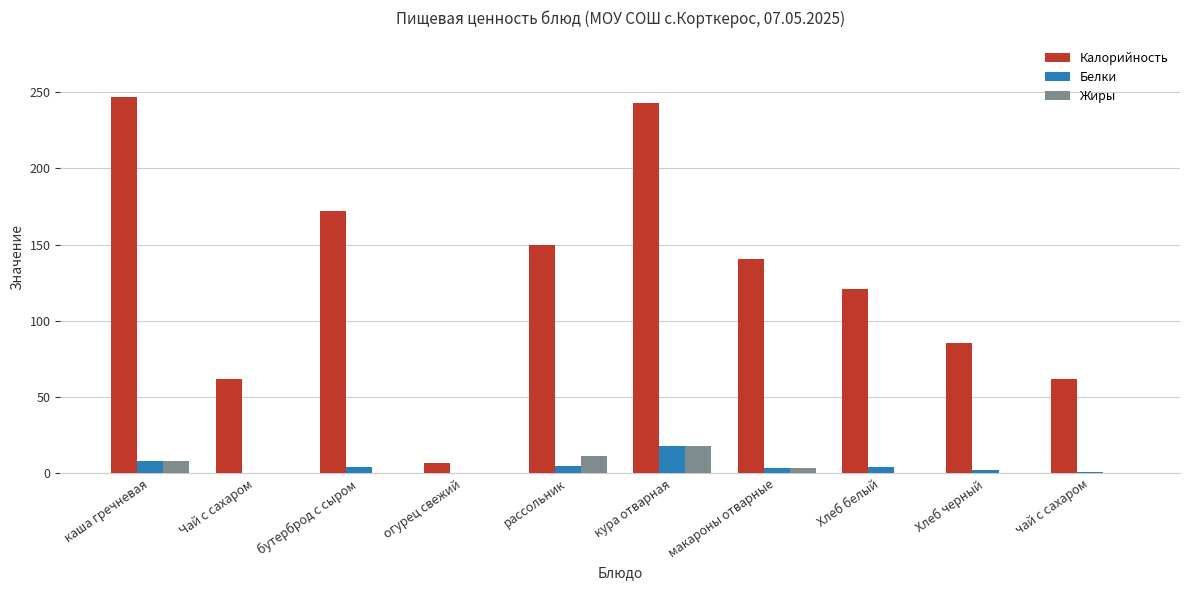

What is the sum of all Жиры values?

42.6